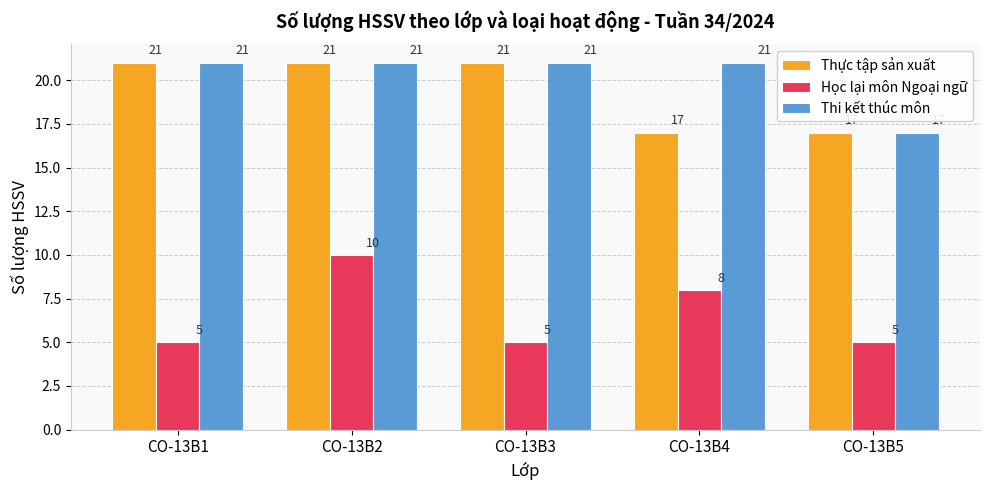

At which label is Học lại môn Ngoại ngữ closest to 7?

CO-13B4